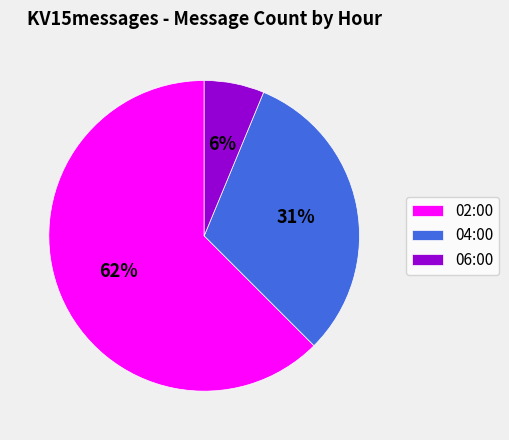

The 04:00 slice represents 31% of the pie. True or false?

True